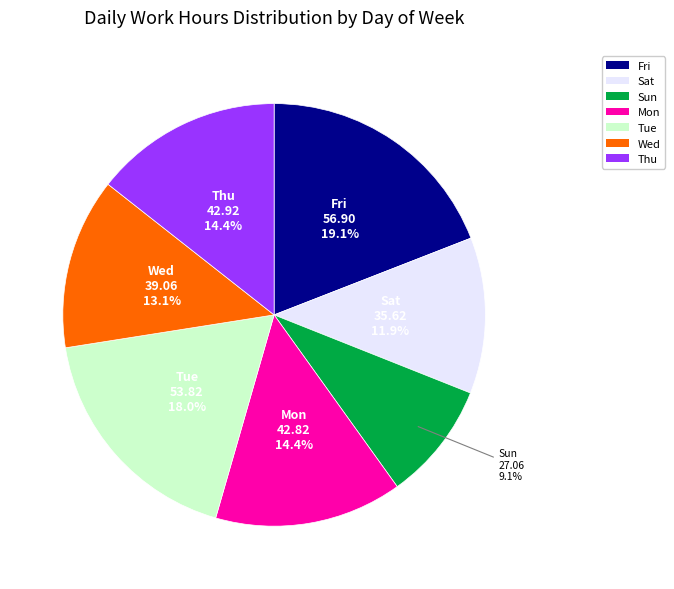

Does Thu account for over 50% of the chart?

No